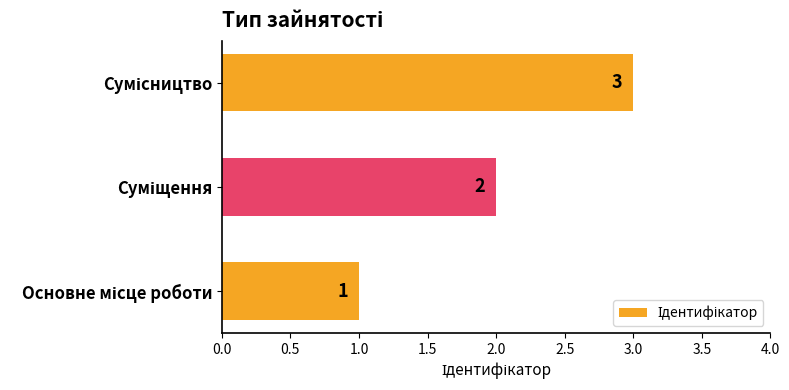

Count the values in the range 1 to 3.

3